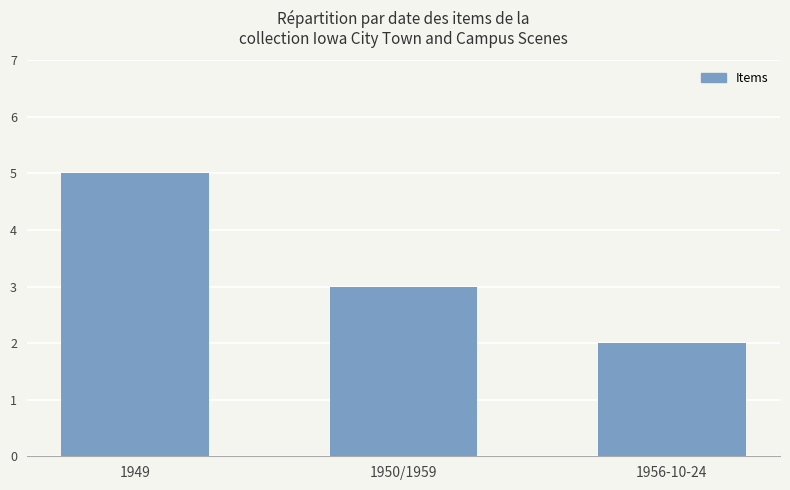

What is the difference between the second highest and minimum values?

1